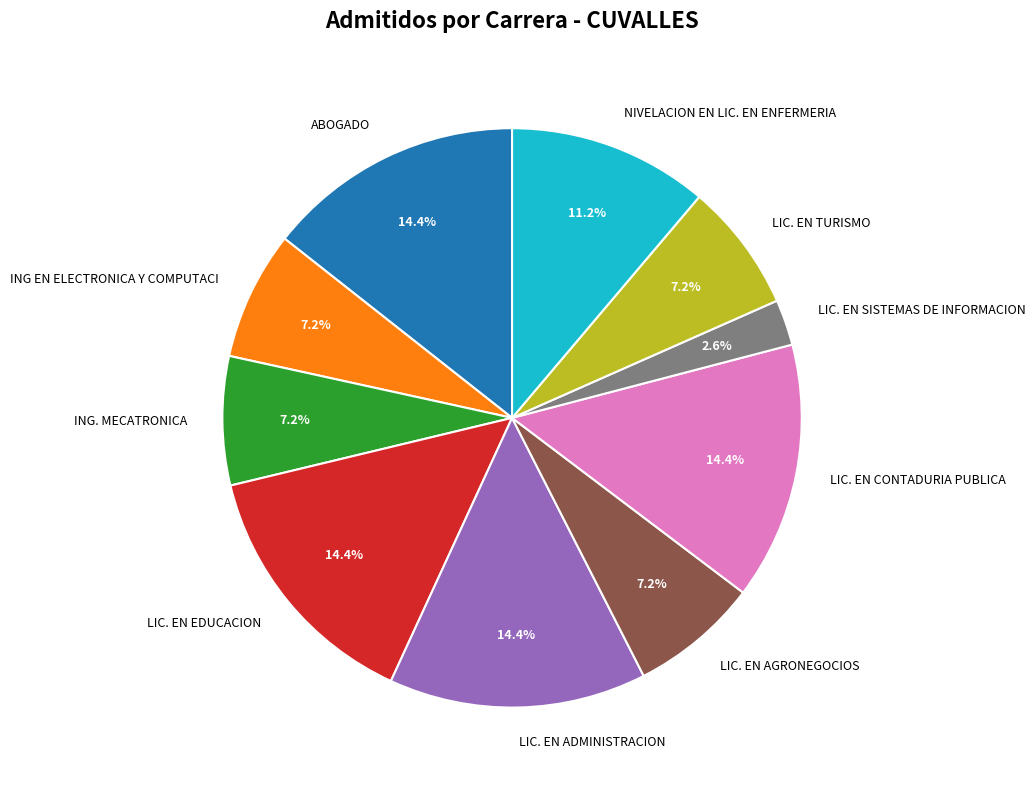

The LIC. EN EDUCACION slice represents 14% of the pie. True or false?

True